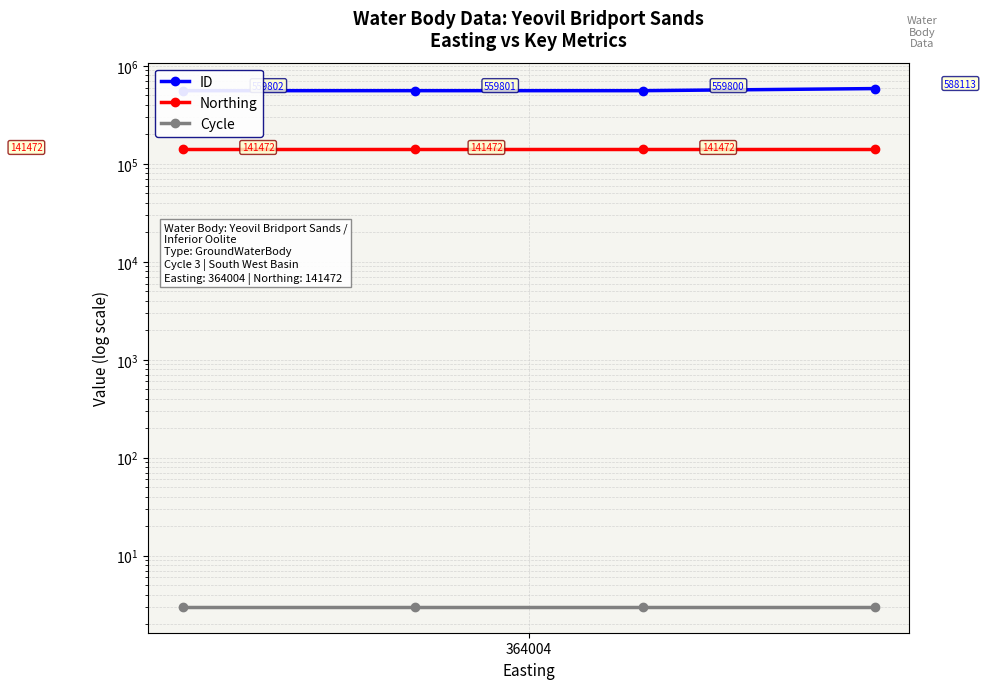

Reading right to left, list all the values displayed in this chart.

ID: 588113	559800	559801	559802
Northing: 141472	141472	141472	141472
Cycle: 3	3	3	3